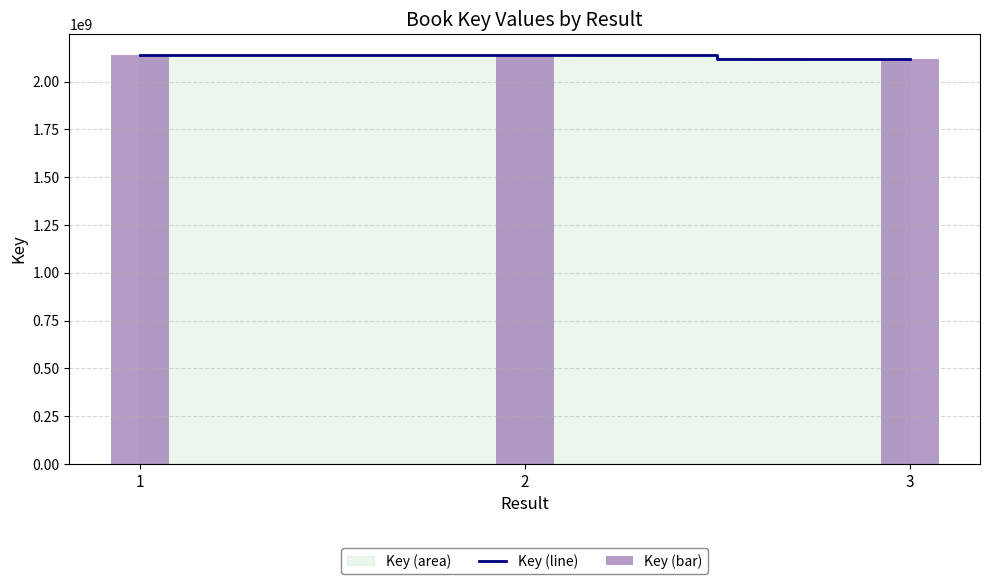

What is the sum of all Key (line) values?

6399835774